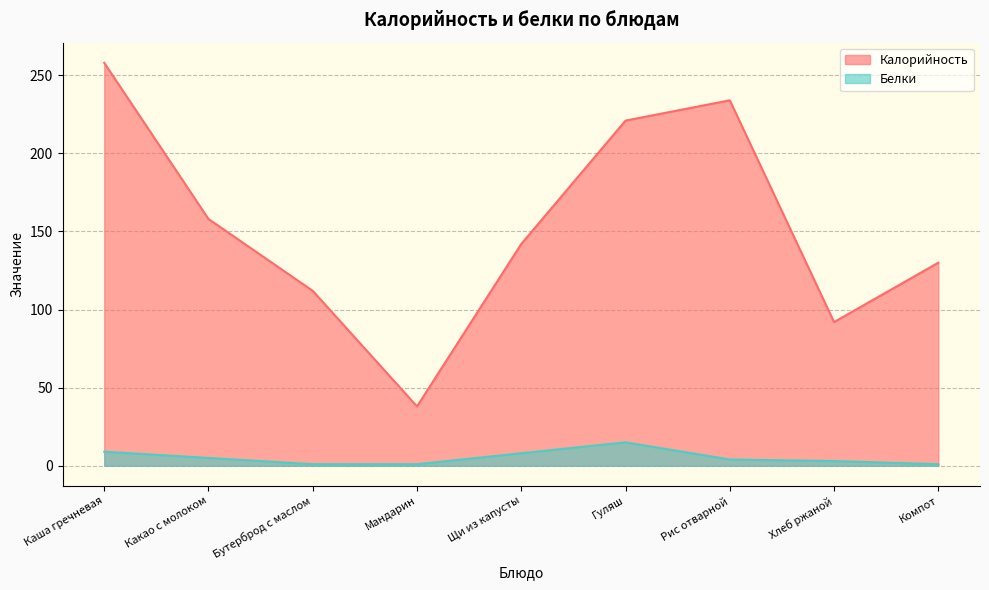

Where is Белки nearest to the value 8?

Щи из капусты